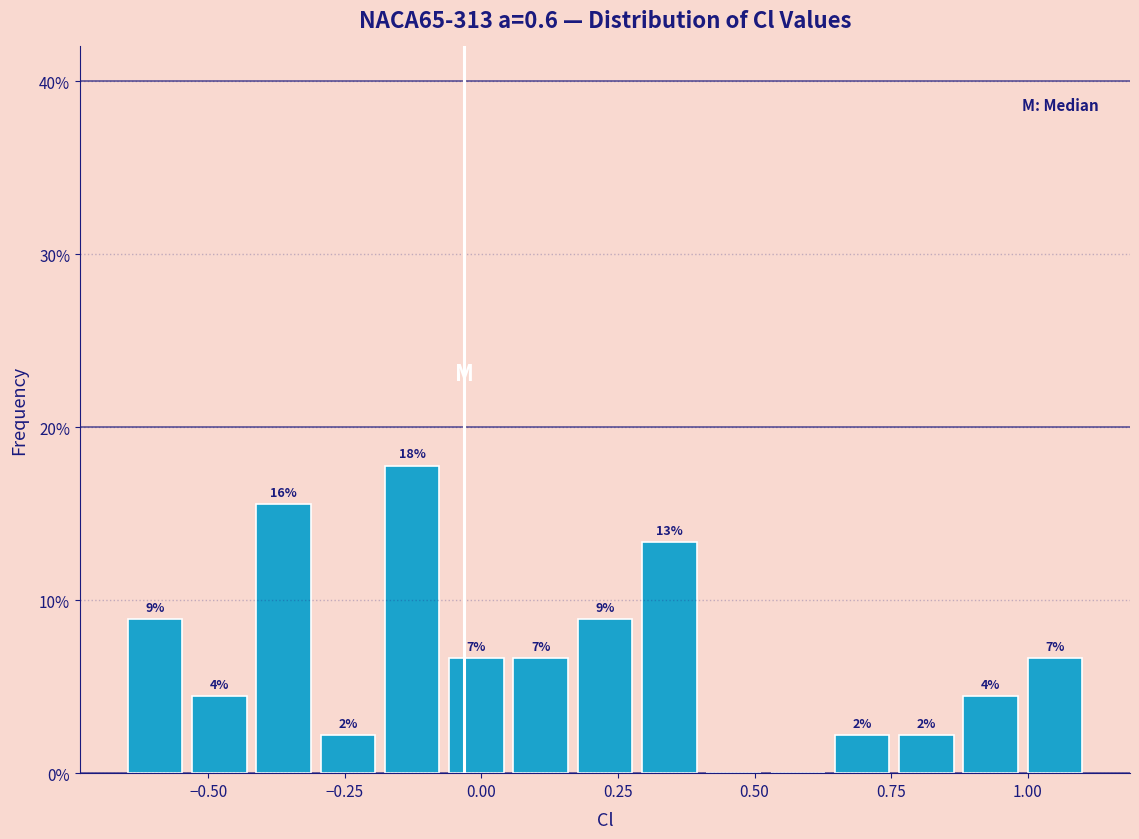

Read against the x-axis, roughly where is the centre of the tallest bar?

-0.15